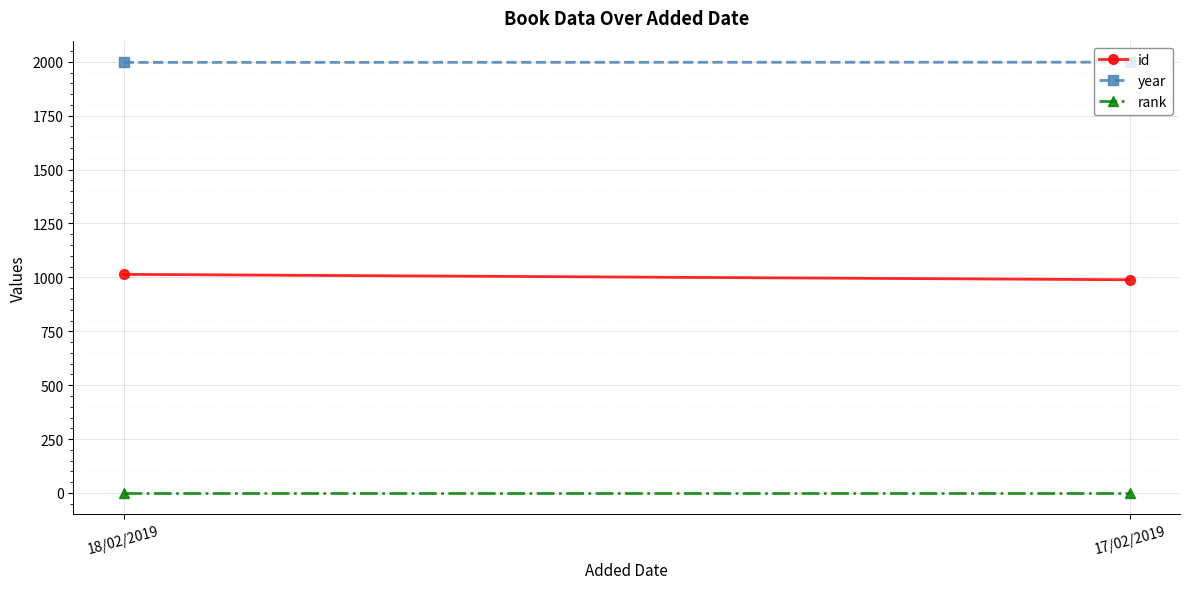

The year series shows 1997 at 18/02/2019. True or false?

True